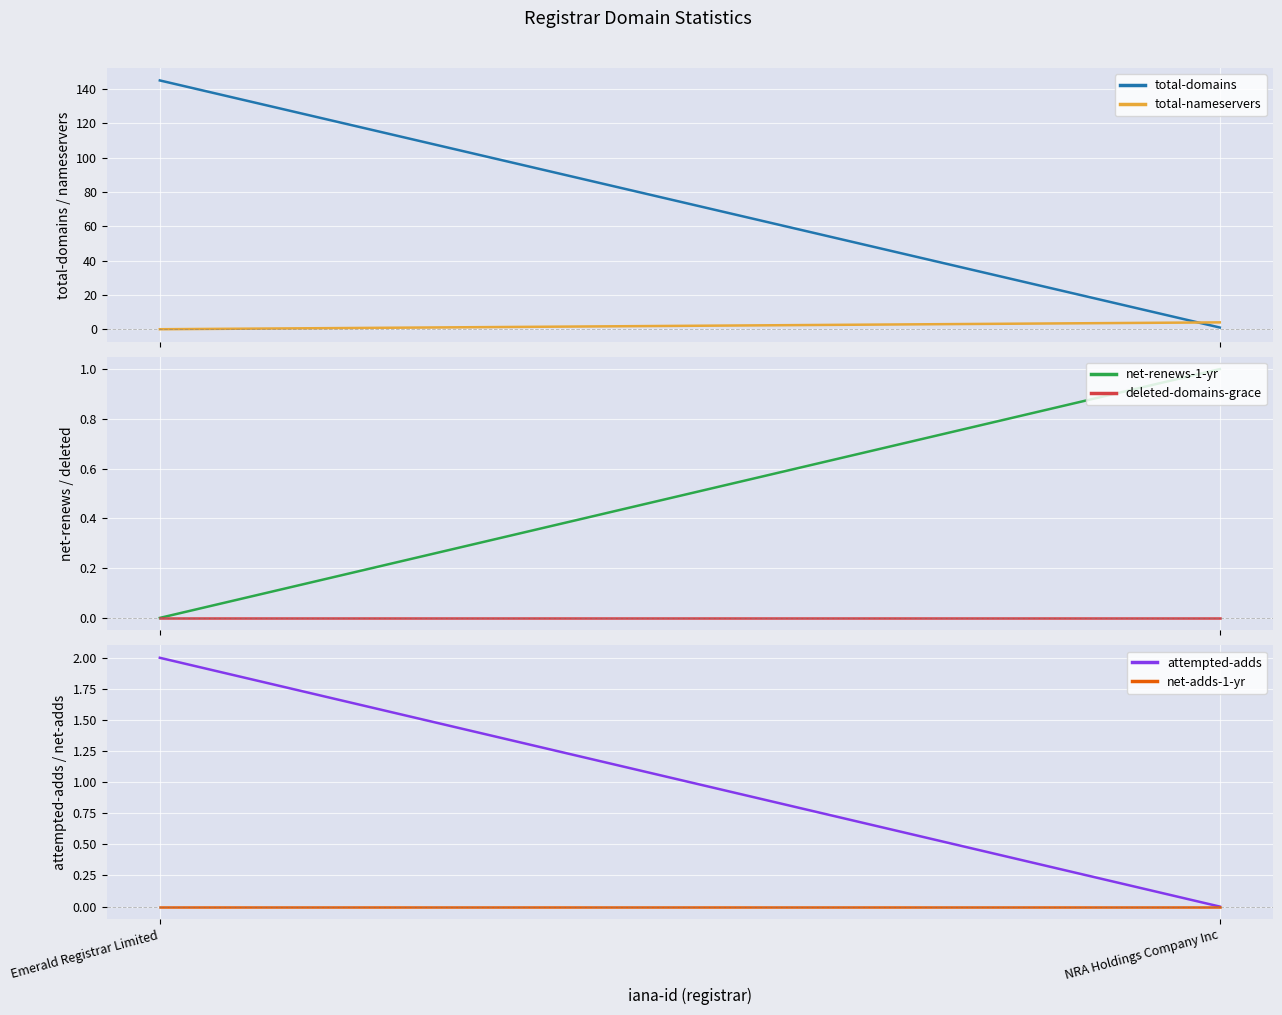

Which category has the lowest value in the total-domains series?

NRA Holdings Company Inc